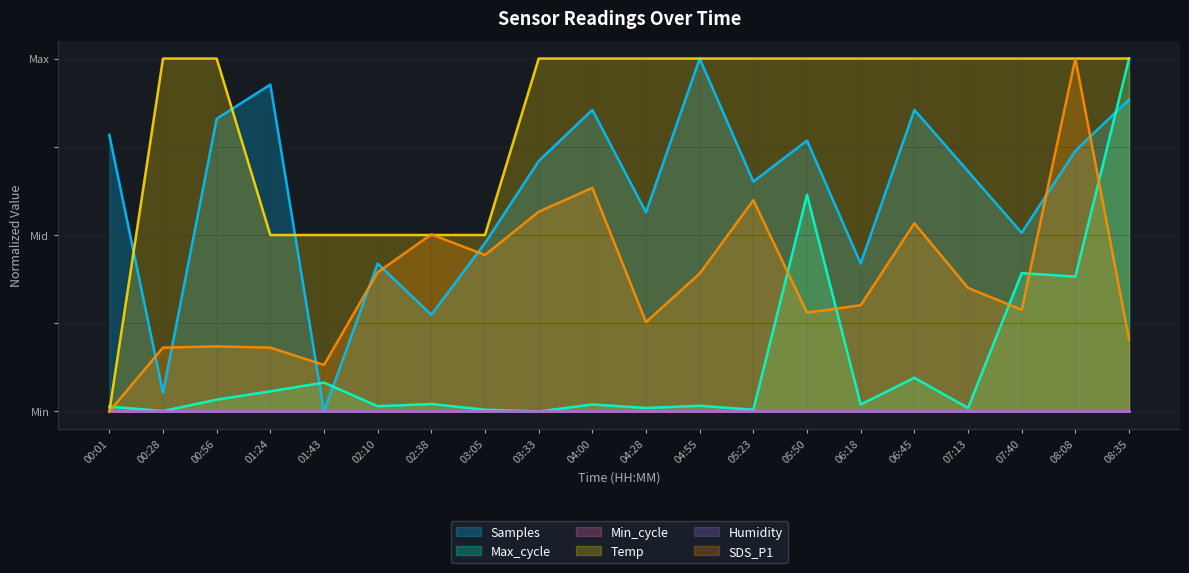

List the labels in order of SDS_P1 value, smallest first.

00:01, 01:43, 00:28, 01:24, 00:56, 08:35, 04:28, 05:50, 07:40, 06:18, 07:13, 04:55, 02:10, 03:05, 02:38, 06:45, 03:33, 05:23, 04:00, 08:08